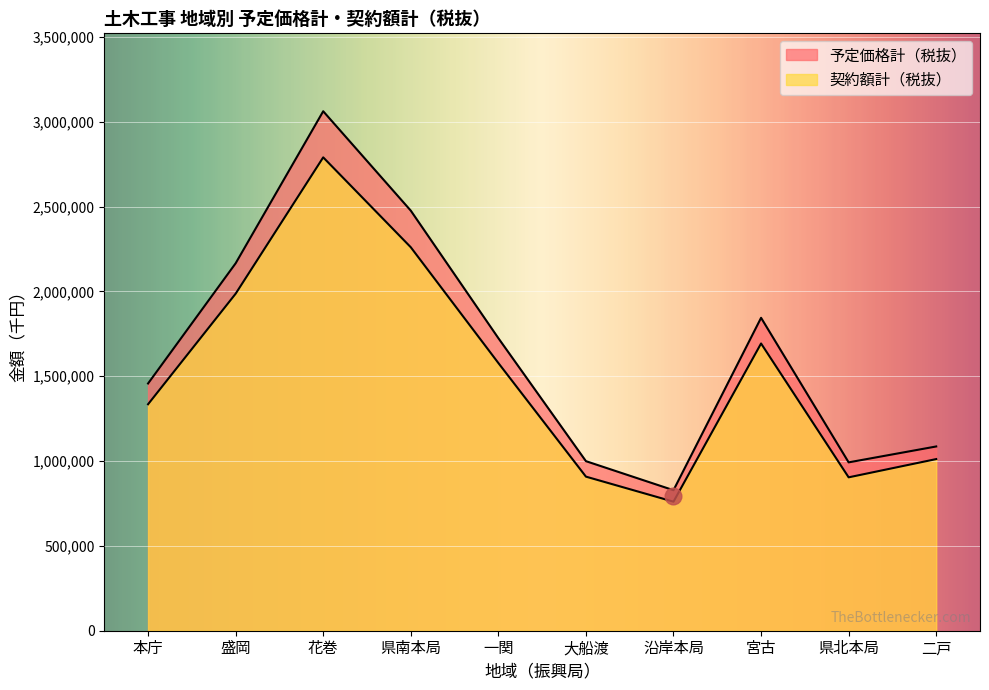

What is the label of the 7th point from the left?

沿岸本局